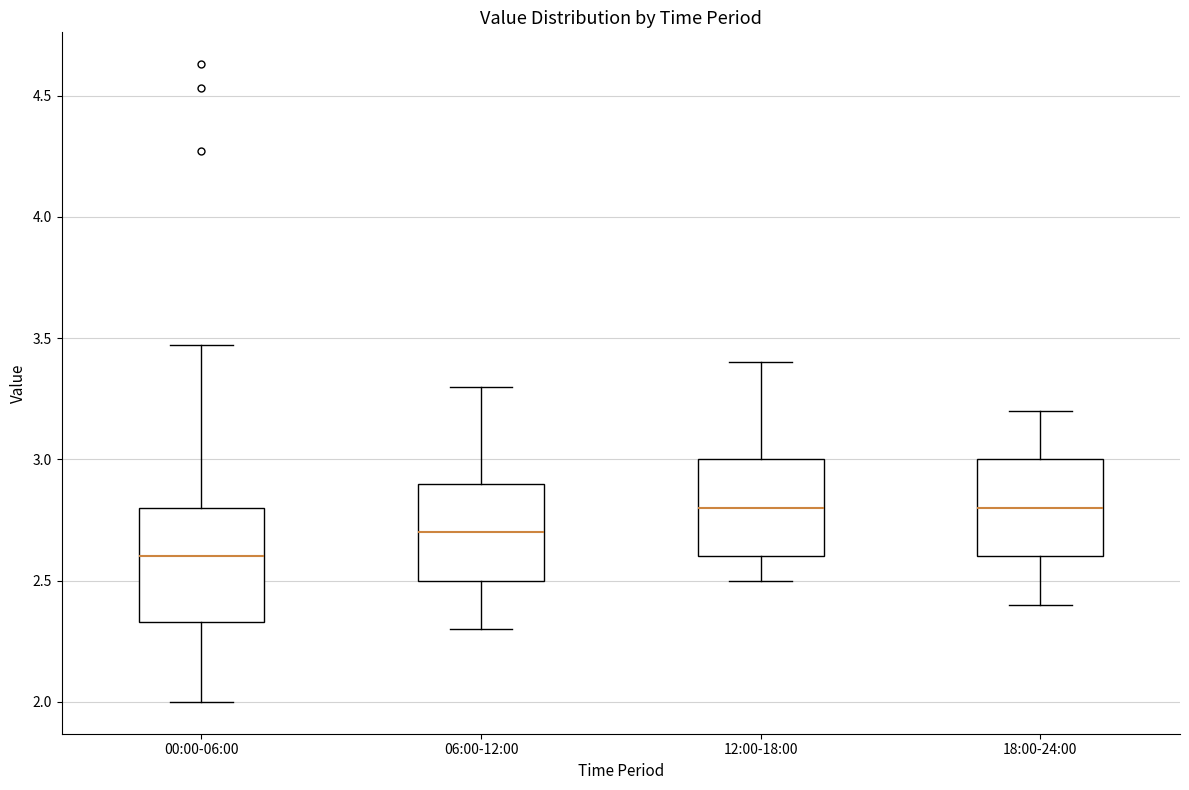

Where does the median line of the box for 06:00-12:00 sit on the y-axis? The values are not printed on the chart, so give them approximately, as read against the axis.

2.70